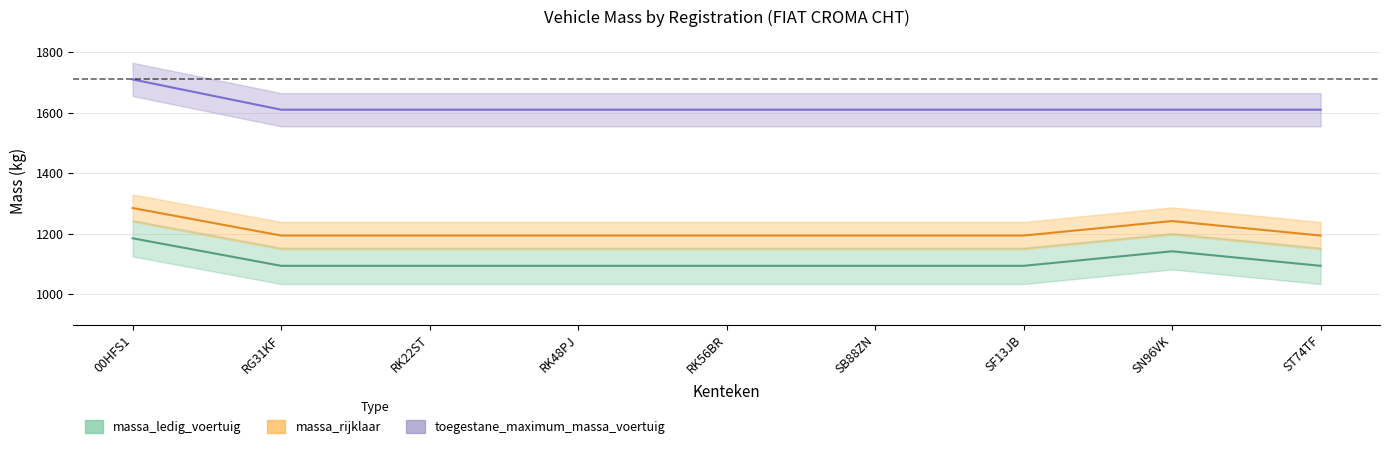

What is the total value across all series at ST74TF?

3898